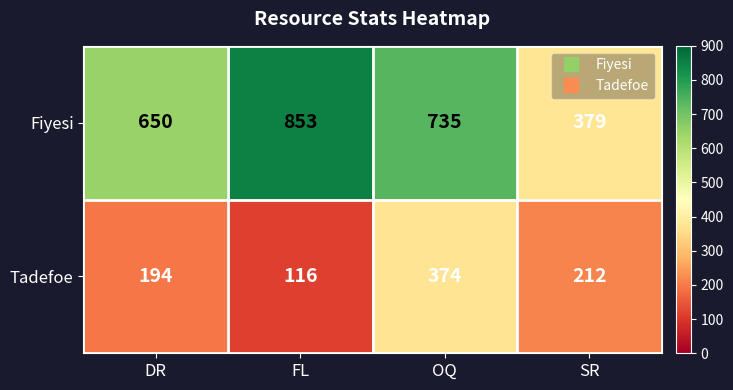

Which category has the lowest value across all series?

FL